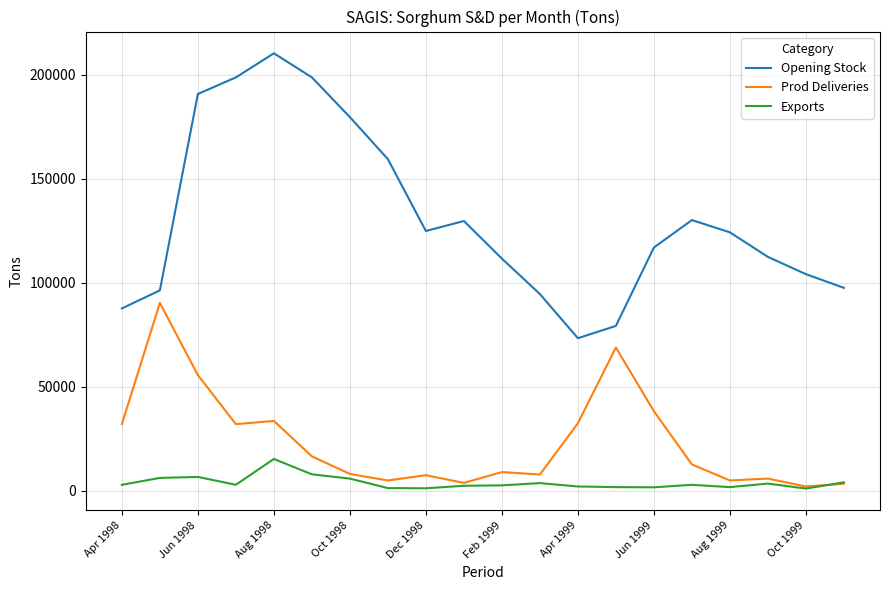

Which series has the widest spread of values?

Opening Stock